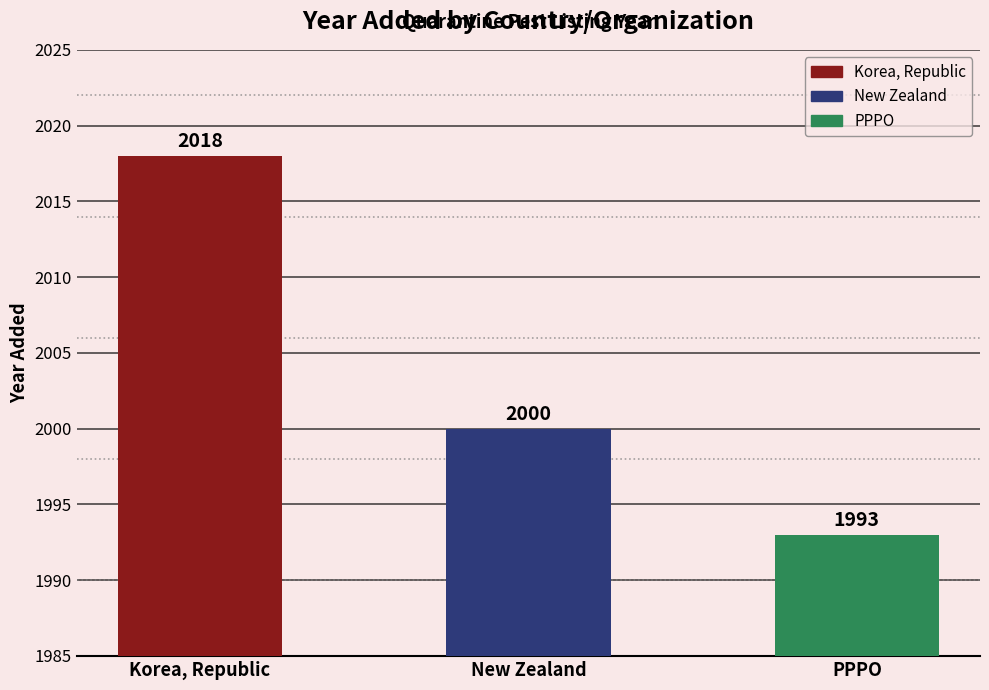

Reading left to right, extract all data points from this chart.

2018	2000	1993